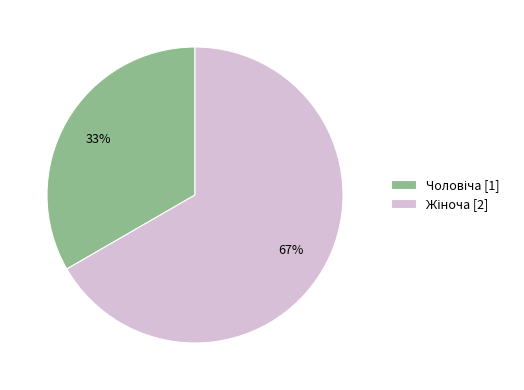

To the nearest percent, what is the average slice percentage?

50%